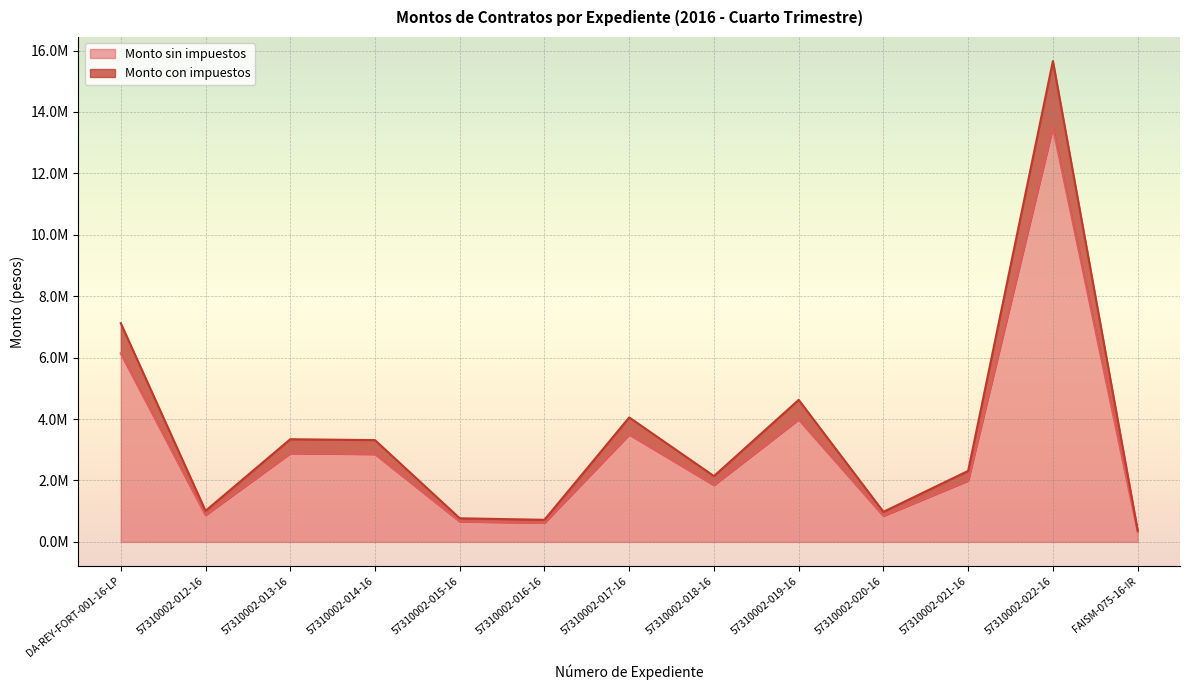

What is the sum of the Monto con impuestos values at 57310002-018-16 and 57310002-014-16?

5458740.8